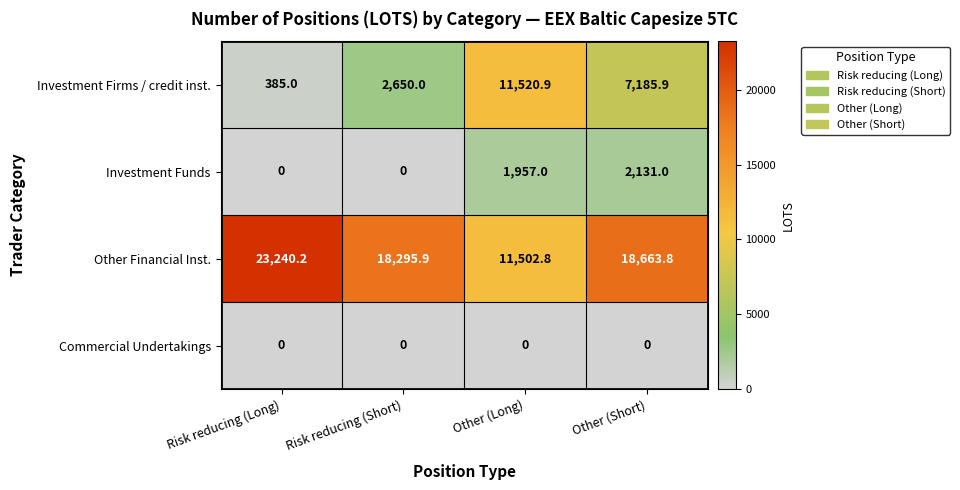

Rank the series at Other (Long) from highest to lowest value.

Investment Firms / credit inst., Other Financial Inst., Investment Funds, Commercial Undertakings